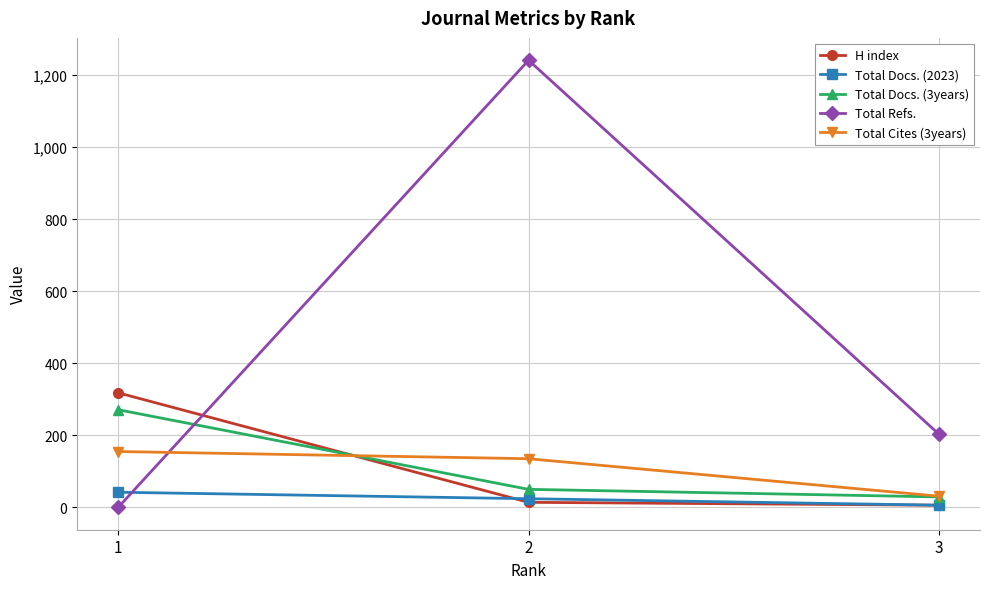

Where is Total Cites (3years) nearest to the value 93?

2